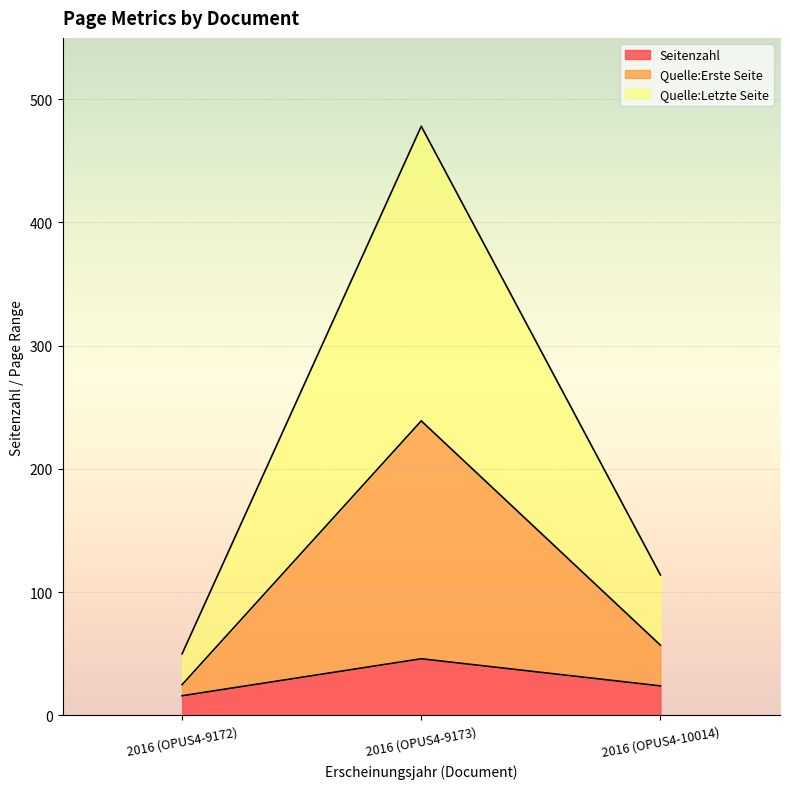

How many lines are shown in the chart?

3